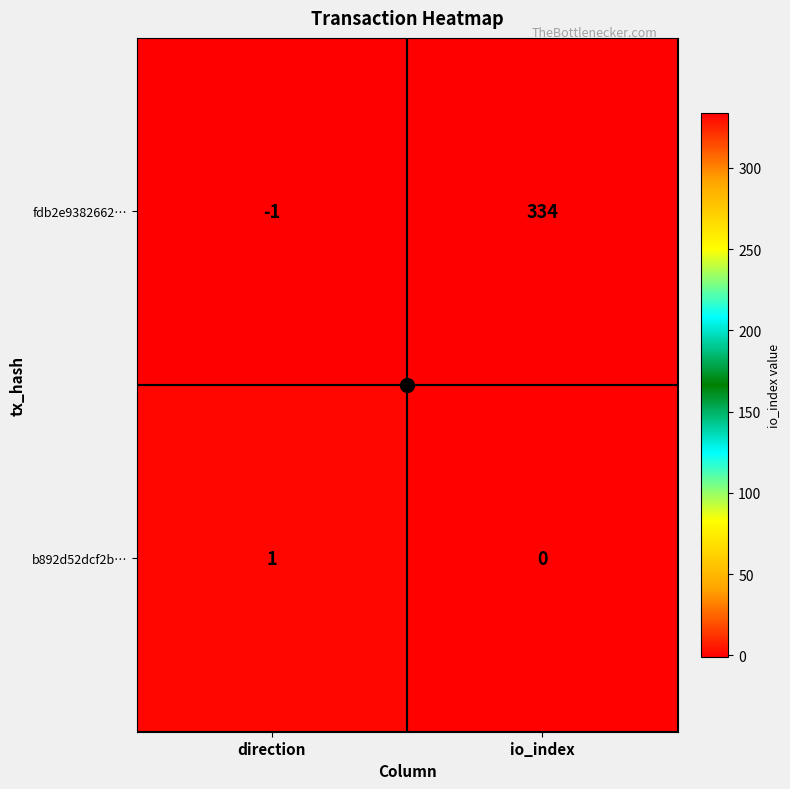

Which series has the widest spread of values?

fdb2e9382662…